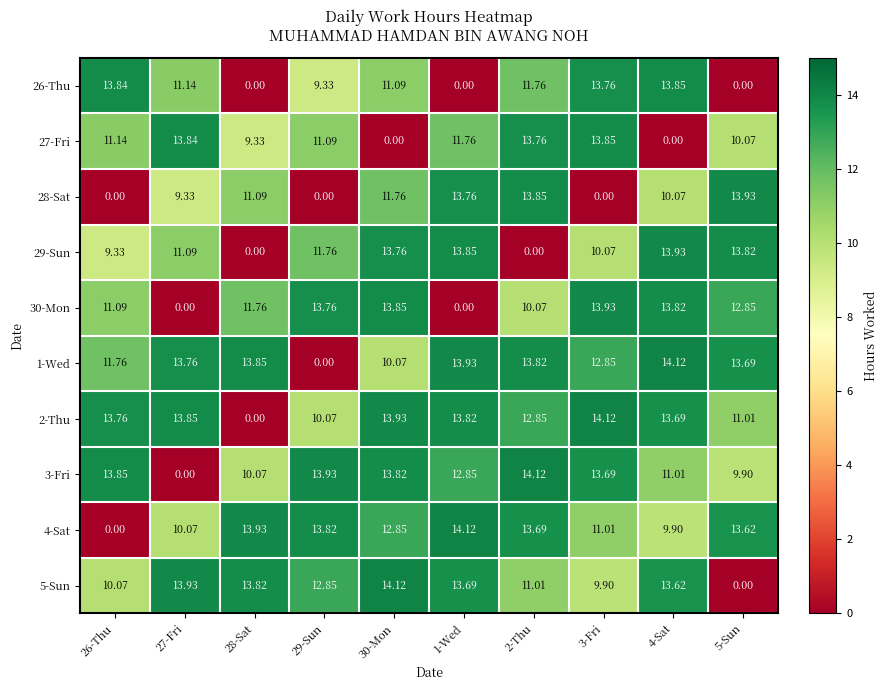

Is the value of 5-Sun at 4-Sat greater than the value of 4-Sat at 27-Fri?

Yes